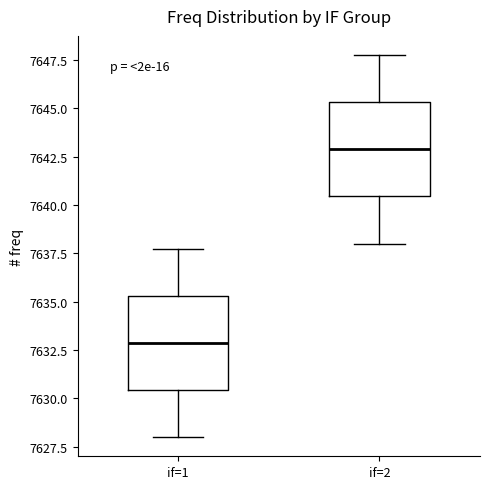

Which box has the highest median line?

if=2